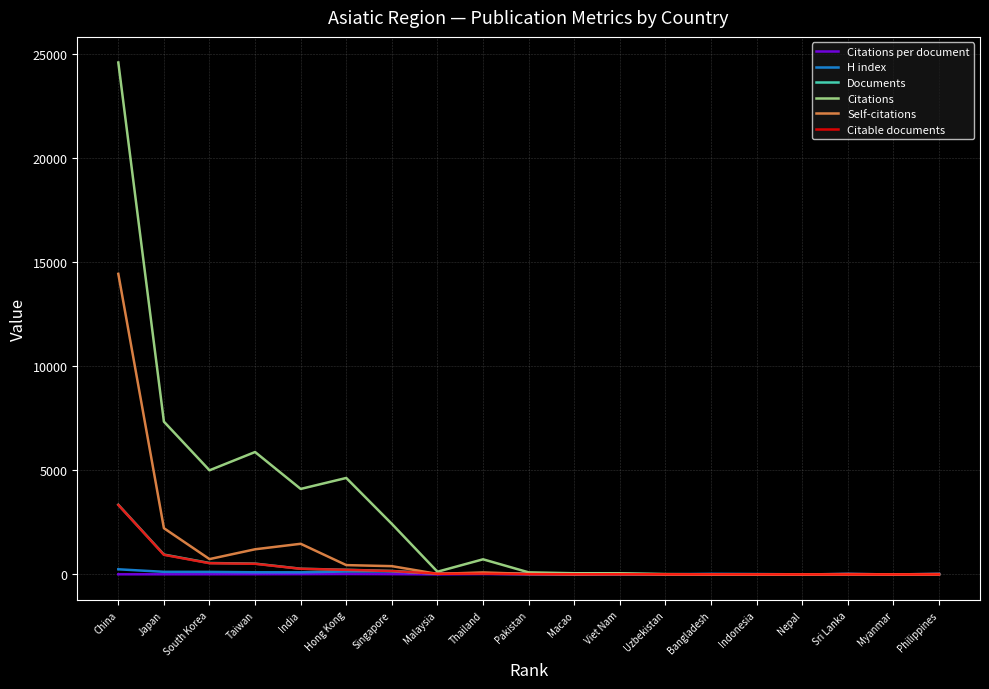

Is it true that Self-citations equals 0.0 at Philippines?

True